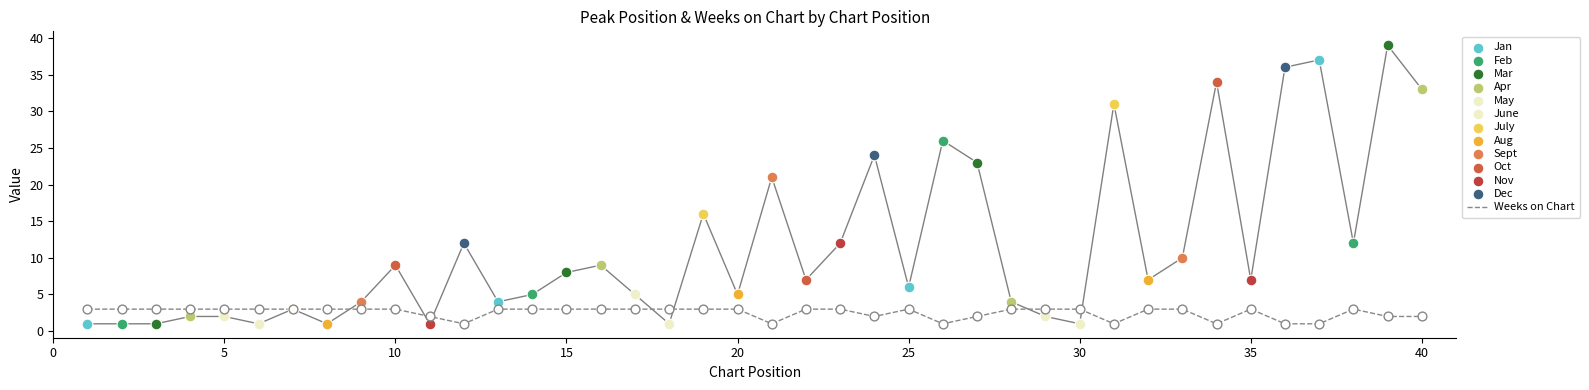

True or false: Weeks on Chart has a value of 1 at 25.

False